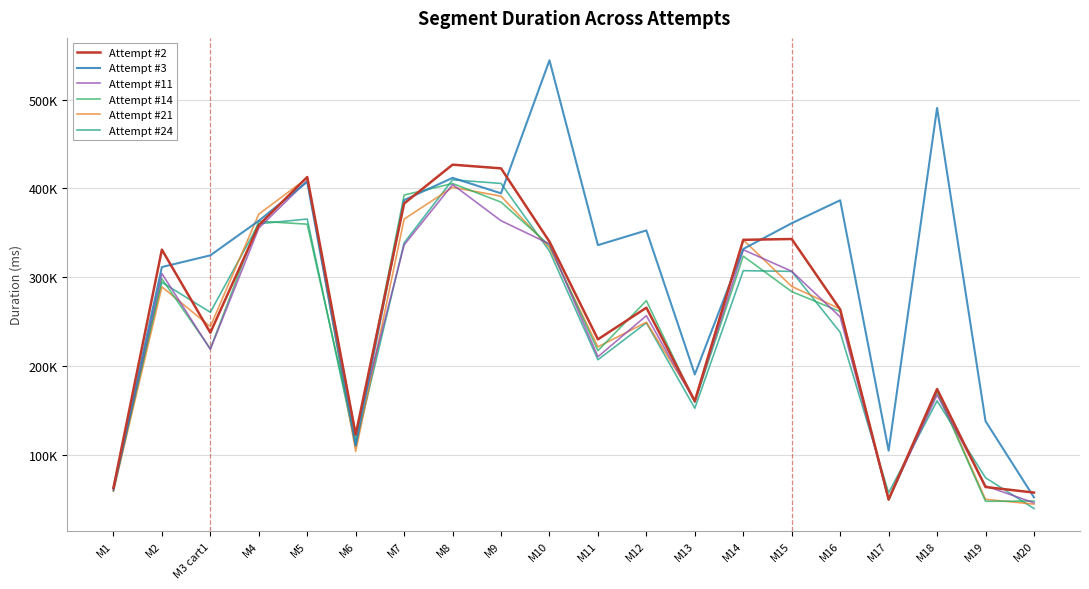

True or false: Attempt #24 has a value of 161138 at M2.

False